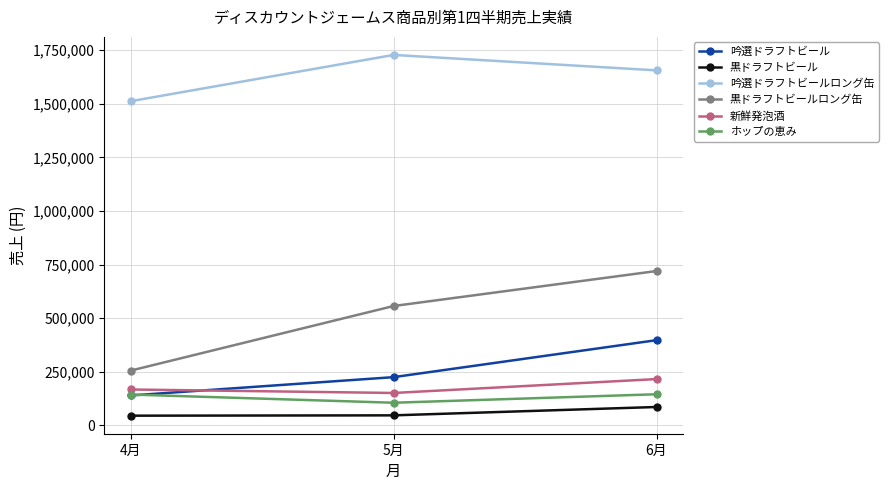

Where is ホップの恵み nearest to the value 125400?

4月